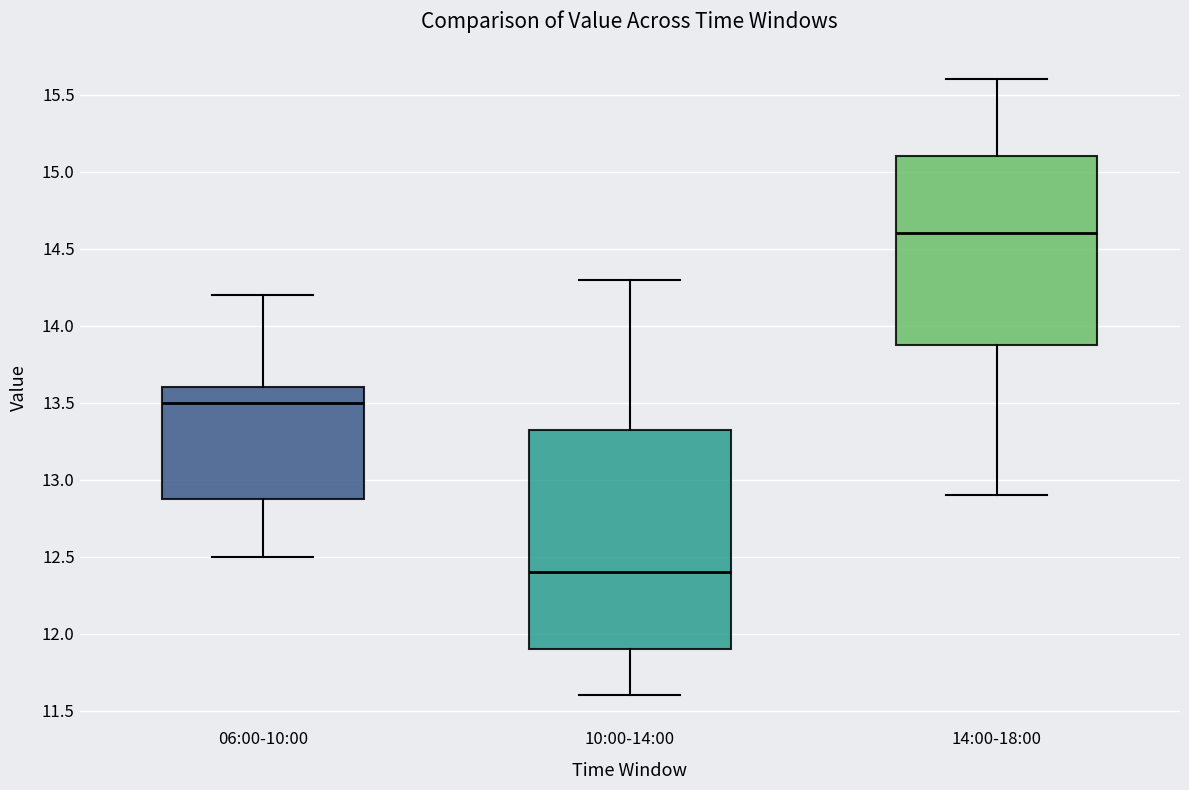

Which box's median line is the lowest?

10:00-14:00